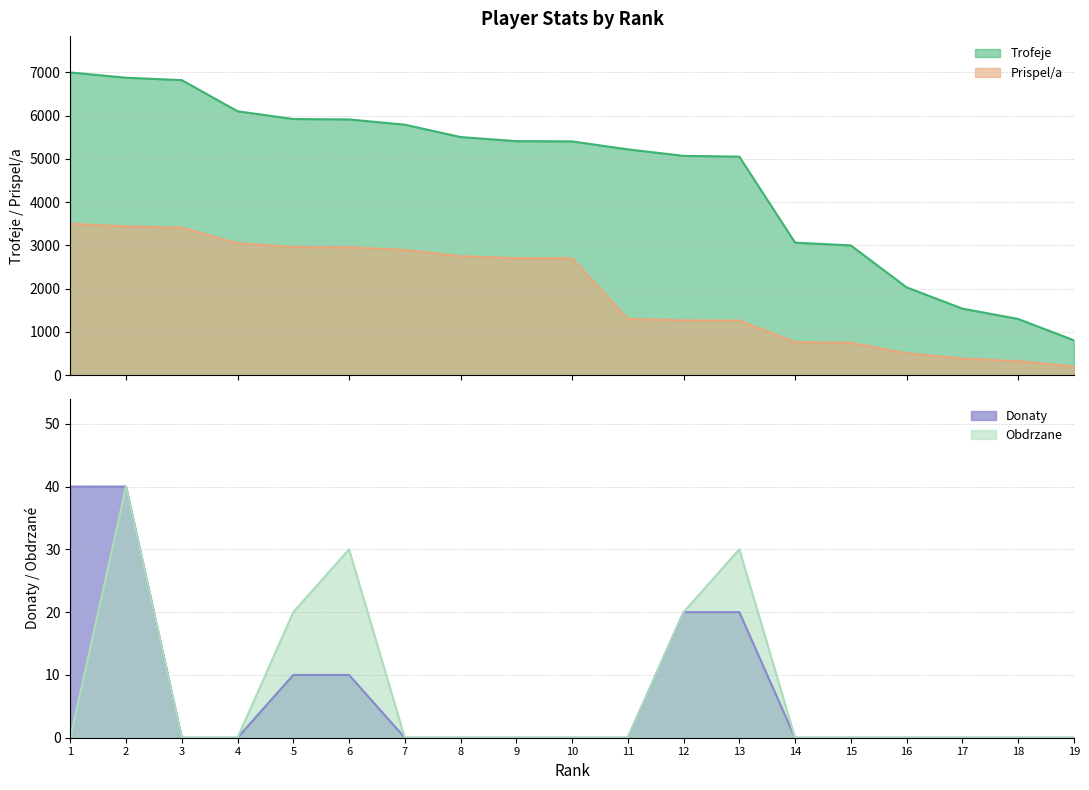

Rank the categories by Donaty value from highest to lowest.

1, 2, 12, 13, 5, 6, 3, 4, 7, 8, 9, 10, 11, 14, 15, 16, 17, 18, 19